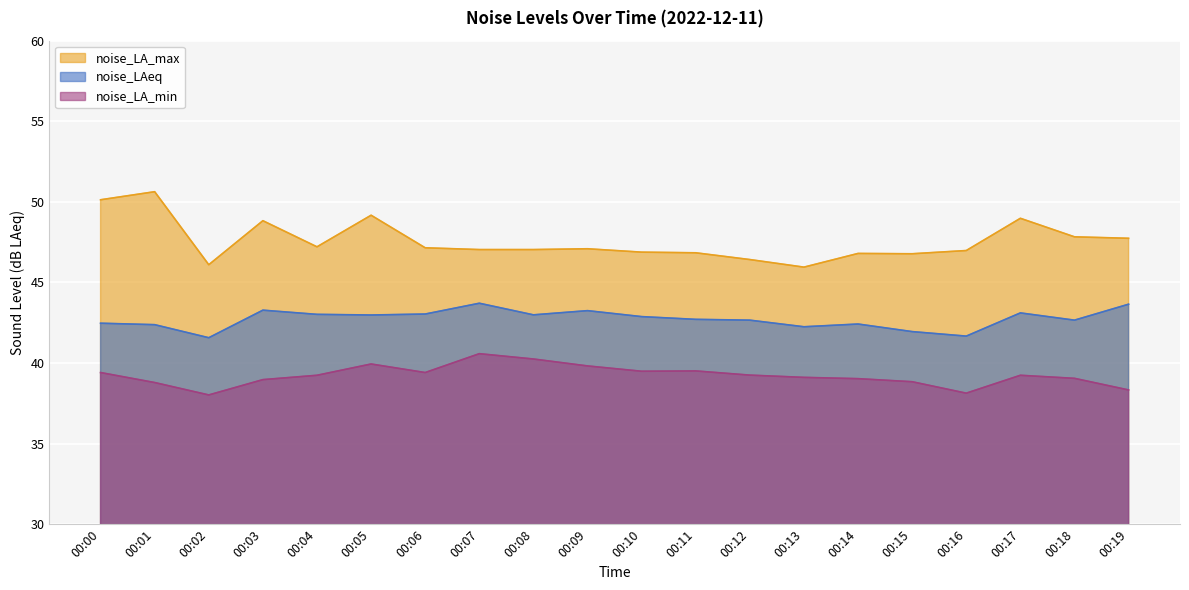

How many values in the noise_LAeq series are below 42?

3